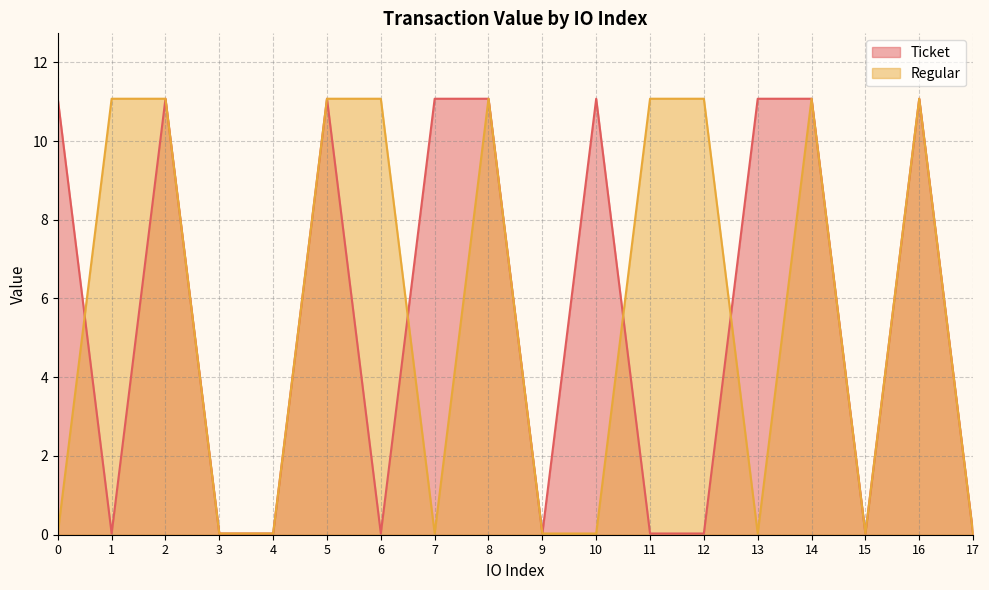

Reading right to left, extract all data points from this chart.

Ticket: 0.0	11.1	0.0	11.1	11.1	0.0	0.0	11.1	0.0	11.1	11.1	0.0	11.1	0.0	0.0	11.1	0.0	11.1
Regular: 0.0	11.1	0.0	11.1	0.0	11.1	11.1	0.0	0.0	11.1	0.0	11.1	11.1	0.0	0.0	11.1	11.1	0.0